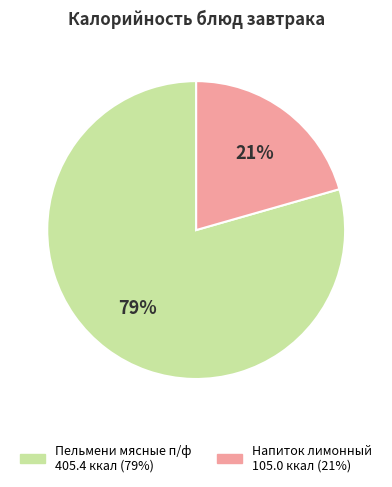

Which has a higher value, Пельмени мясные п/ф or Напиток лимонный?

Пельмени мясные п/ф